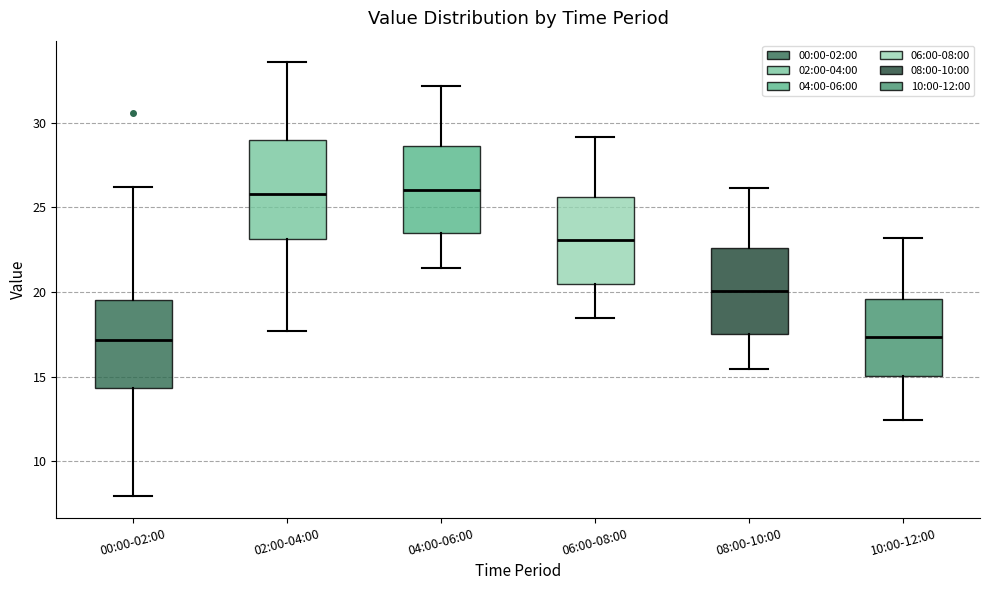

Where does the upper whisker of the box for 10:00-12:00 end on the y-axis? The values are not printed on the chart, so give them approximately, as read against the axis.

23.0